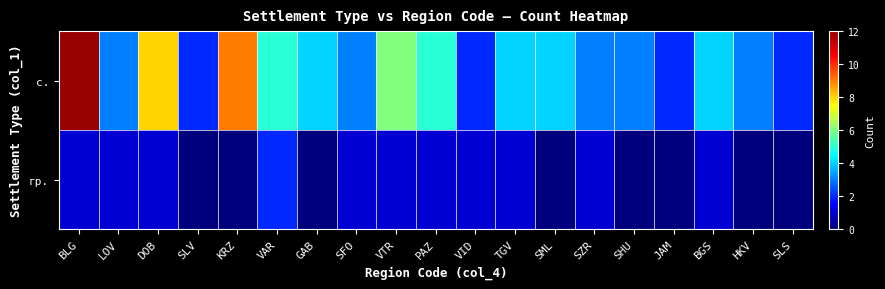

How many categories are shown in the chart?

19